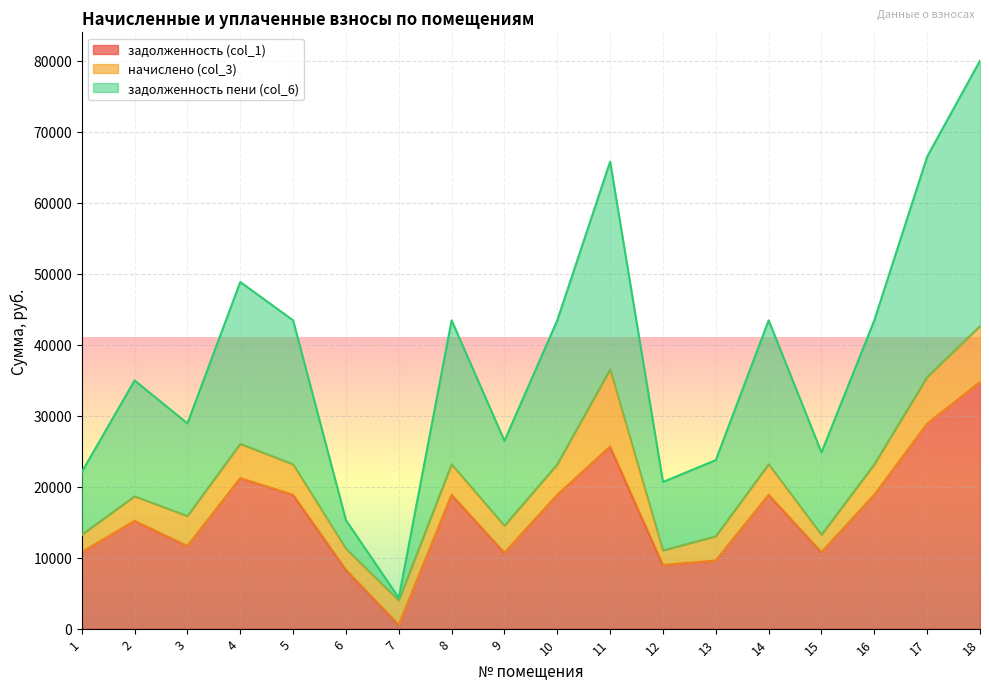

True or false: задолженность пени (col_6) and задолженность (col_1) intersect in this chart.

False